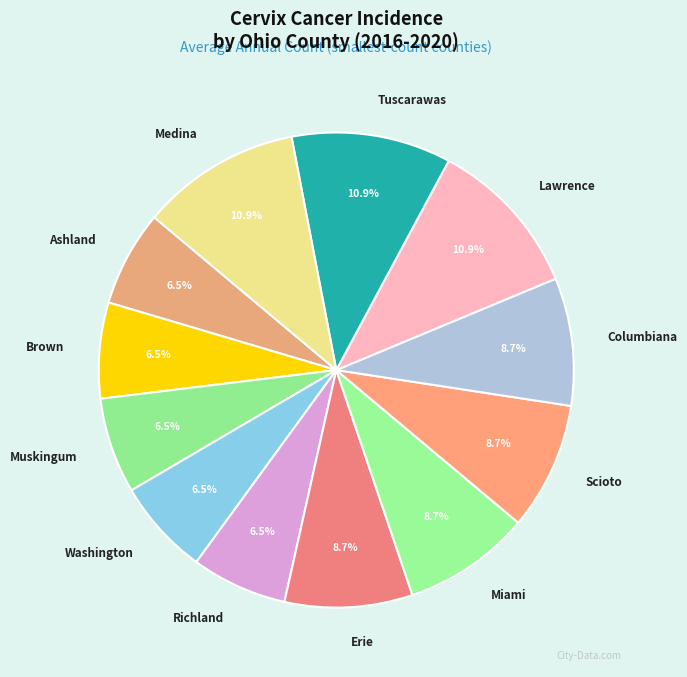

Which has a higher value, Richland or Columbiana?

Columbiana